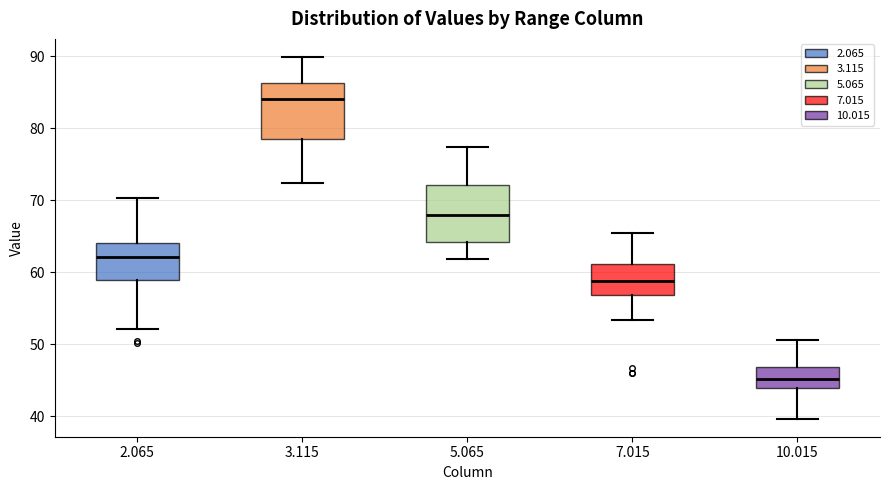

Where does the upper whisker of the box at x = 2.065 end on the y-axis? The values are not printed on the chart, so give them approximately, as read against the axis.

70